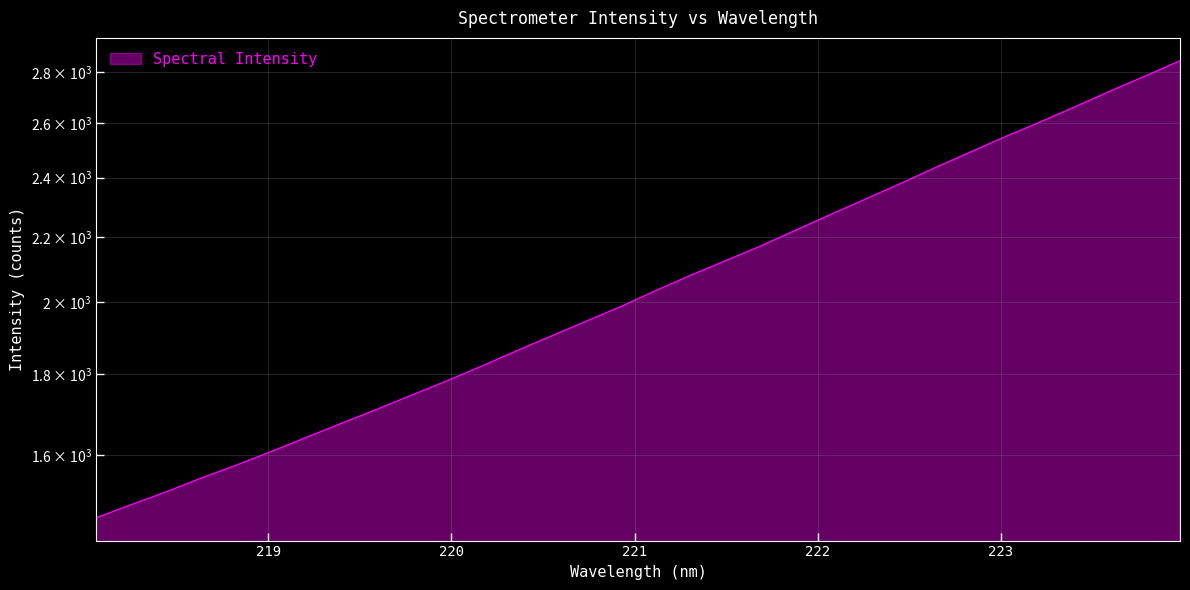

What is the sum of all values?

65981.9